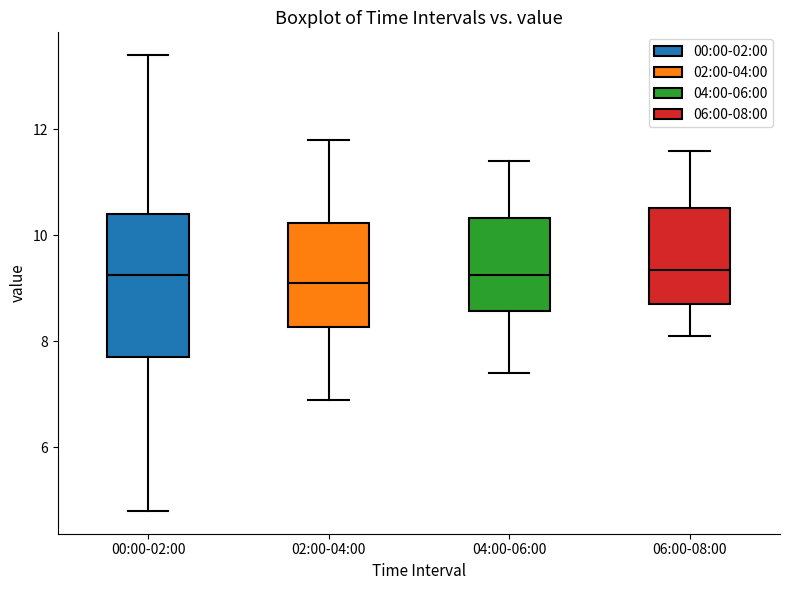

Reading left to right, transcribe this box plot: for each box, give where its median line is, the range the box spans, and where its two whiskers end, as read against the y-axis. The values are not printed on the chart, so give them approximately, as read against the axis.

00:00-02:00: median 9.2, box 7.8 to 10.4, whiskers 4.8 to 13.4
02:00-04:00: median 9.2, box 8.2 to 10.2, whiskers 7.0 to 11.8
04:00-06:00: median 9.2, box 8.6 to 10.4, whiskers 7.4 to 11.4
06:00-08:00: median 9.4, box 8.8 to 10.6, whiskers 8.2 to 11.6